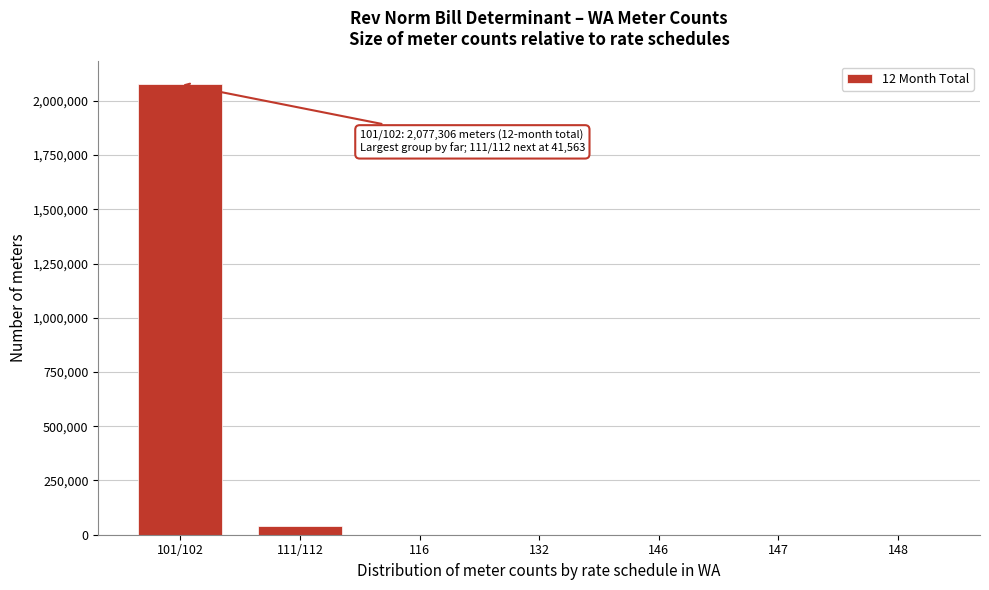

At which category does the chart reach its peak across all series?

101/102